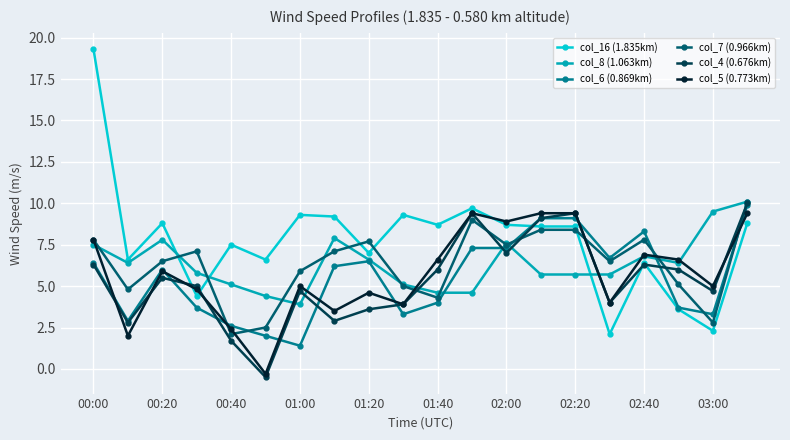

True or false: col_5 (0.773km) has more than 1 interior local peaks.

True